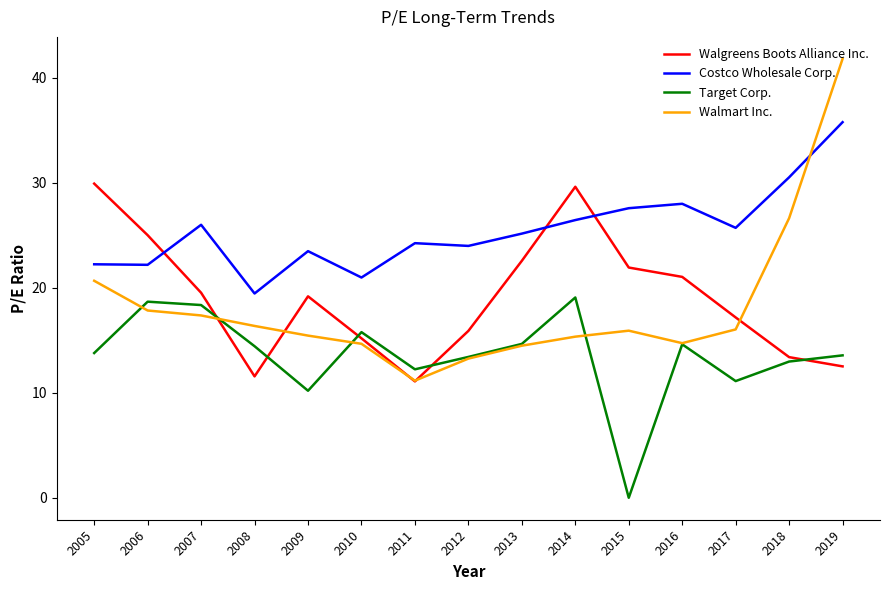

At how many categories does at least one series exceed 40?

1